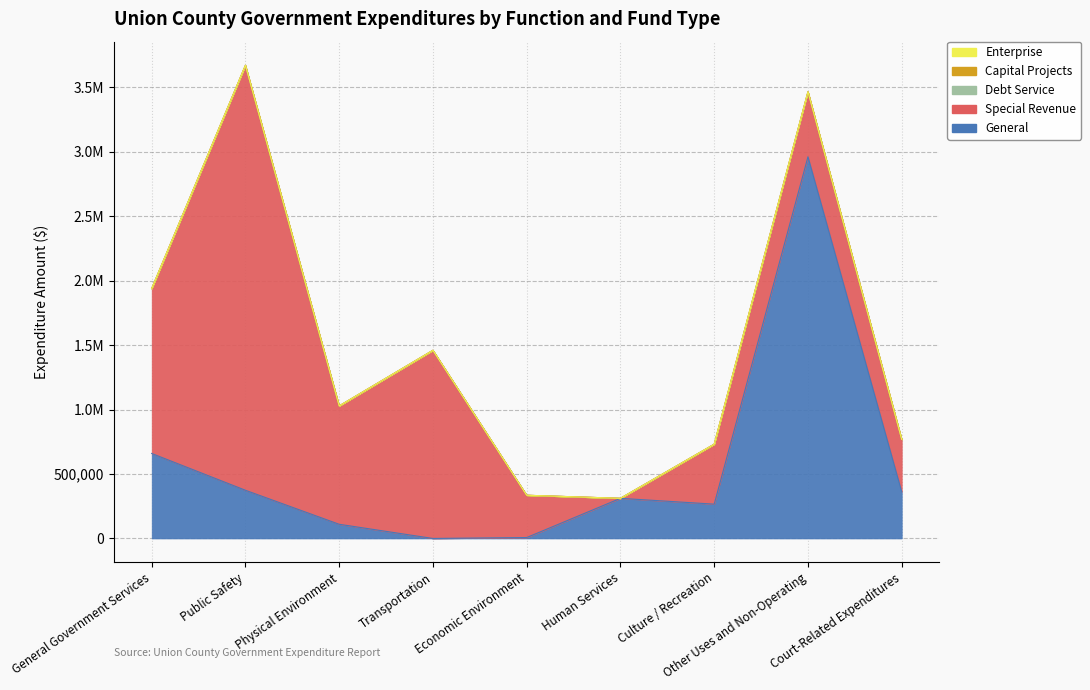

Which series has the largest range (max minus min)?

Special Revenue